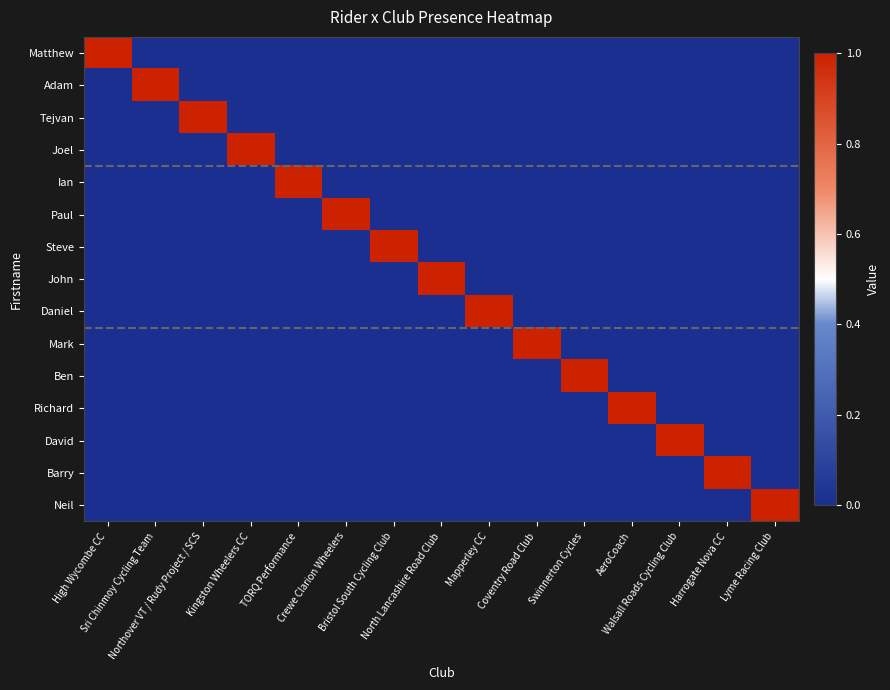

Reading right to left, what are all the values shown in this chart?

Matthew: Lyme Racing Club=0	Harrogate Nova CC=0	Walsall Roads Cycling Club=0	AeroCoach=0	Swinnerton Cycles=0	Coventry Road Club=0	Mapperley CC=0	North Lancashire Road Club=0	Bristol South Cycling Club=0	Crewe Clarion Wheelers=0	TORQ Performance=0	Kingston Wheelers CC=0	Northover VT / Rudy Project / SCS=0	Sri Chinmoy Cycling Team=0	High Wycombe CC=1
Adam: Lyme Racing Club=0	Harrogate Nova CC=0	Walsall Roads Cycling Club=0	AeroCoach=0	Swinnerton Cycles=0	Coventry Road Club=0	Mapperley CC=0	North Lancashire Road Club=0	Bristol South Cycling Club=0	Crewe Clarion Wheelers=0	TORQ Performance=0	Kingston Wheelers CC=0	Northover VT / Rudy Project / SCS=0	Sri Chinmoy Cycling Team=1	High Wycombe CC=0
Tejvan: Lyme Racing Club=0	Harrogate Nova CC=0	Walsall Roads Cycling Club=0	AeroCoach=0	Swinnerton Cycles=0	Coventry Road Club=0	Mapperley CC=0	North Lancashire Road Club=0	Bristol South Cycling Club=0	Crewe Clarion Wheelers=0	TORQ Performance=0	Kingston Wheelers CC=0	Northover VT / Rudy Project / SCS=1	Sri Chinmoy Cycling Team=0	High Wycombe CC=0
Joel: Lyme Racing Club=0	Harrogate Nova CC=0	Walsall Roads Cycling Club=0	AeroCoach=0	Swinnerton Cycles=0	Coventry Road Club=0	Mapperley CC=0	North Lancashire Road Club=0	Bristol South Cycling Club=0	Crewe Clarion Wheelers=0	TORQ Performance=0	Kingston Wheelers CC=1	Northover VT / Rudy Project / SCS=0	Sri Chinmoy Cycling Team=0	High Wycombe CC=0
Ian: Lyme Racing Club=0	Harrogate Nova CC=0	Walsall Roads Cycling Club=0	AeroCoach=0	Swinnerton Cycles=0	Coventry Road Club=0	Mapperley CC=0	North Lancashire Road Club=0	Bristol South Cycling Club=0	Crewe Clarion Wheelers=0	TORQ Performance=1	Kingston Wheelers CC=0	Northover VT / Rudy Project / SCS=0	Sri Chinmoy Cycling Team=0	High Wycombe CC=0
Paul: Lyme Racing Club=0	Harrogate Nova CC=0	Walsall Roads Cycling Club=0	AeroCoach=0	Swinnerton Cycles=0	Coventry Road Club=0	Mapperley CC=0	North Lancashire Road Club=0	Bristol South Cycling Club=0	Crewe Clarion Wheelers=1	TORQ Performance=0	Kingston Wheelers CC=0	Northover VT / Rudy Project / SCS=0	Sri Chinmoy Cycling Team=0	High Wycombe CC=0
Steve: Lyme Racing Club=0	Harrogate Nova CC=0	Walsall Roads Cycling Club=0	AeroCoach=0	Swinnerton Cycles=0	Coventry Road Club=0	Mapperley CC=0	North Lancashire Road Club=0	Bristol South Cycling Club=1	Crewe Clarion Wheelers=0	TORQ Performance=0	Kingston Wheelers CC=0	Northover VT / Rudy Project / SCS=0	Sri Chinmoy Cycling Team=0	High Wycombe CC=0
John: Lyme Racing Club=0	Harrogate Nova CC=0	Walsall Roads Cycling Club=0	AeroCoach=0	Swinnerton Cycles=0	Coventry Road Club=0	Mapperley CC=0	North Lancashire Road Club=1	Bristol South Cycling Club=0	Crewe Clarion Wheelers=0	TORQ Performance=0	Kingston Wheelers CC=0	Northover VT / Rudy Project / SCS=0	Sri Chinmoy Cycling Team=0	High Wycombe CC=0
Daniel: Lyme Racing Club=0	Harrogate Nova CC=0	Walsall Roads Cycling Club=0	AeroCoach=0	Swinnerton Cycles=0	Coventry Road Club=0	Mapperley CC=1	North Lancashire Road Club=0	Bristol South Cycling Club=0	Crewe Clarion Wheelers=0	TORQ Performance=0	Kingston Wheelers CC=0	Northover VT / Rudy Project / SCS=0	Sri Chinmoy Cycling Team=0	High Wycombe CC=0
Mark: Lyme Racing Club=0	Harrogate Nova CC=0	Walsall Roads Cycling Club=0	AeroCoach=0	Swinnerton Cycles=0	Coventry Road Club=1	Mapperley CC=0	North Lancashire Road Club=0	Bristol South Cycling Club=0	Crewe Clarion Wheelers=0	TORQ Performance=0	Kingston Wheelers CC=0	Northover VT / Rudy Project / SCS=0	Sri Chinmoy Cycling Team=0	High Wycombe CC=0
Ben: Lyme Racing Club=0	Harrogate Nova CC=0	Walsall Roads Cycling Club=0	AeroCoach=0	Swinnerton Cycles=1	Coventry Road Club=0	Mapperley CC=0	North Lancashire Road Club=0	Bristol South Cycling Club=0	Crewe Clarion Wheelers=0	TORQ Performance=0	Kingston Wheelers CC=0	Northover VT / Rudy Project / SCS=0	Sri Chinmoy Cycling Team=0	High Wycombe CC=0
Richard: Lyme Racing Club=0	Harrogate Nova CC=0	Walsall Roads Cycling Club=0	AeroCoach=1	Swinnerton Cycles=0	Coventry Road Club=0	Mapperley CC=0	North Lancashire Road Club=0	Bristol South Cycling Club=0	Crewe Clarion Wheelers=0	TORQ Performance=0	Kingston Wheelers CC=0	Northover VT / Rudy Project / SCS=0	Sri Chinmoy Cycling Team=0	High Wycombe CC=0
David: Lyme Racing Club=0	Harrogate Nova CC=0	Walsall Roads Cycling Club=1	AeroCoach=0	Swinnerton Cycles=0	Coventry Road Club=0	Mapperley CC=0	North Lancashire Road Club=0	Bristol South Cycling Club=0	Crewe Clarion Wheelers=0	TORQ Performance=0	Kingston Wheelers CC=0	Northover VT / Rudy Project / SCS=0	Sri Chinmoy Cycling Team=0	High Wycombe CC=0
Barry: Lyme Racing Club=0	Harrogate Nova CC=1	Walsall Roads Cycling Club=0	AeroCoach=0	Swinnerton Cycles=0	Coventry Road Club=0	Mapperley CC=0	North Lancashire Road Club=0	Bristol South Cycling Club=0	Crewe Clarion Wheelers=0	TORQ Performance=0	Kingston Wheelers CC=0	Northover VT / Rudy Project / SCS=0	Sri Chinmoy Cycling Team=0	High Wycombe CC=0
Neil: Lyme Racing Club=1	Harrogate Nova CC=0	Walsall Roads Cycling Club=0	AeroCoach=0	Swinnerton Cycles=0	Coventry Road Club=0	Mapperley CC=0	North Lancashire Road Club=0	Bristol South Cycling Club=0	Crewe Clarion Wheelers=0	TORQ Performance=0	Kingston Wheelers CC=0	Northover VT / Rudy Project / SCS=0	Sri Chinmoy Cycling Team=0	High Wycombe CC=0